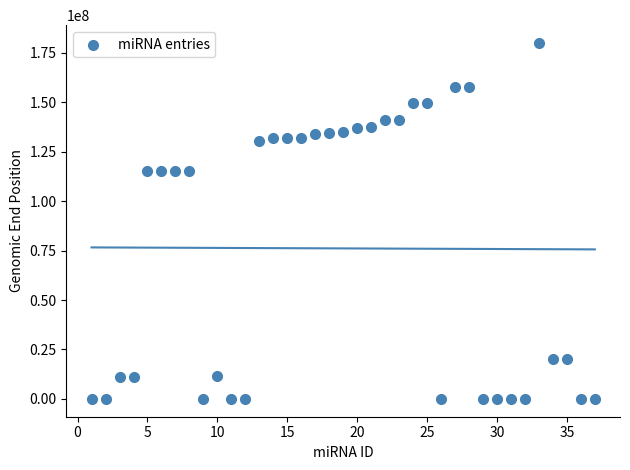

What is the range of X values (max minus min)?

36